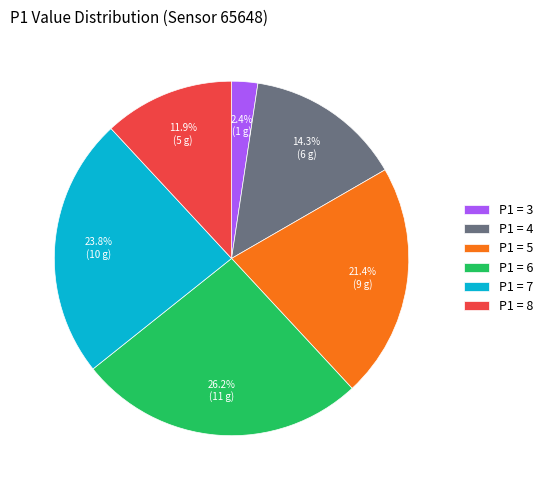

Approximately how many times larger is the value at P1 = 8 compared to P1 = 3?

5.0